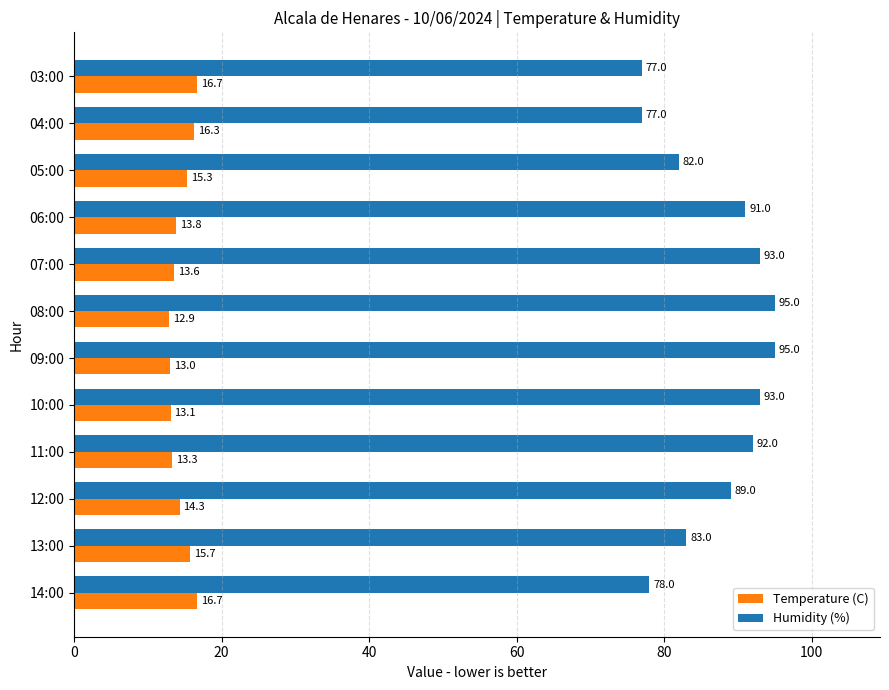

Which category has the lowest value across all series?

08:00